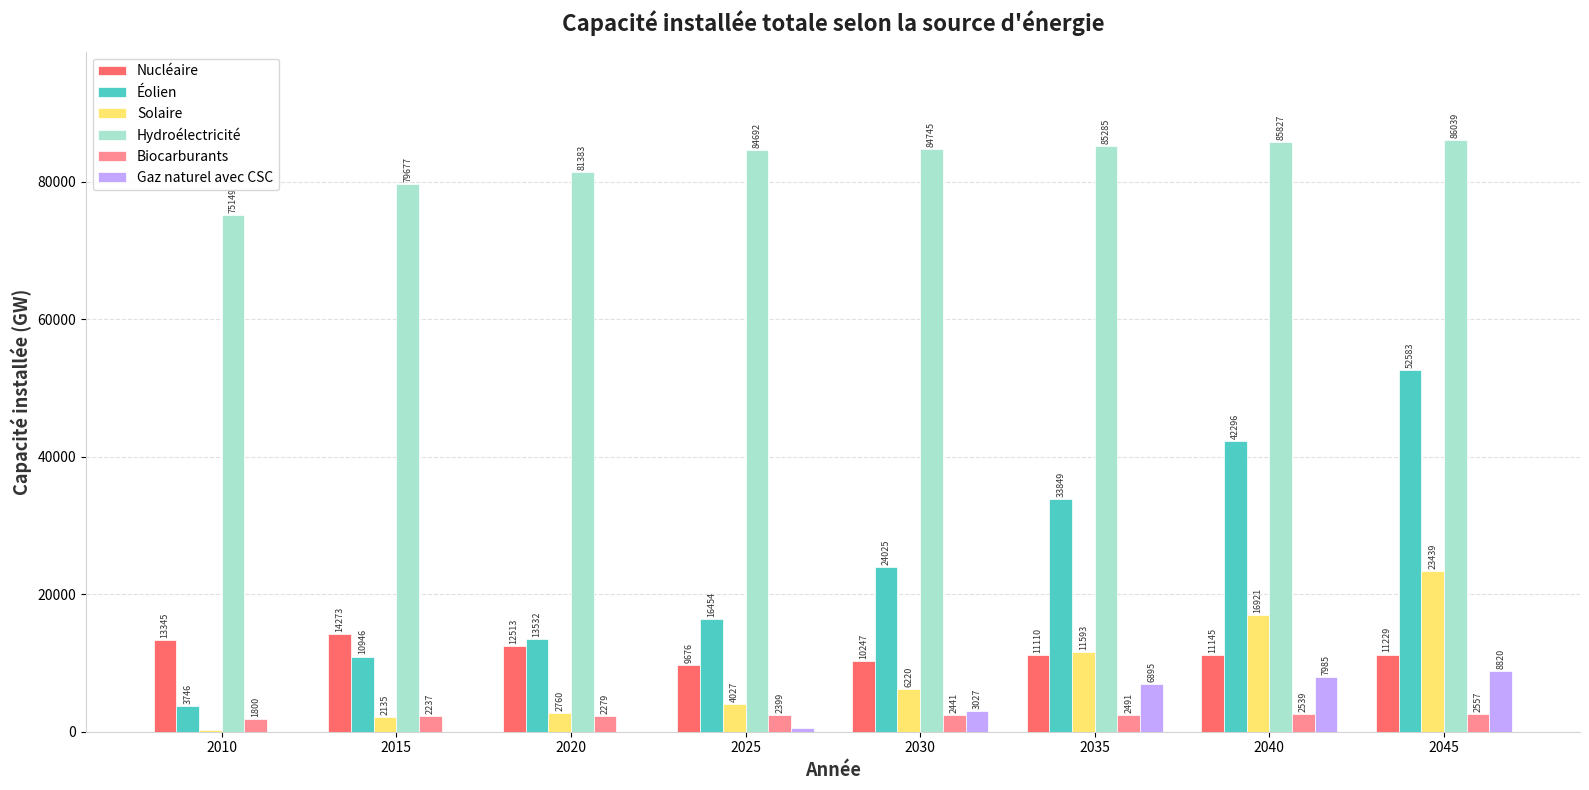

Which series changed the most between 2025 and 2035?

Éolien